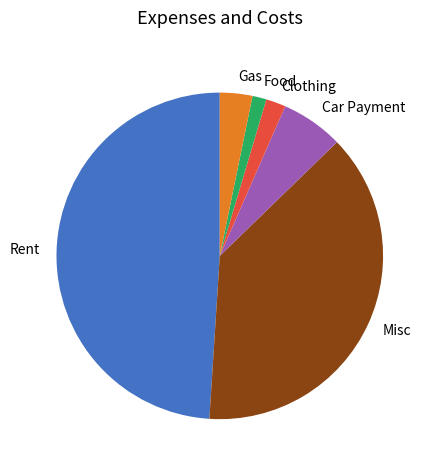

Does any single category account for the majority?

No